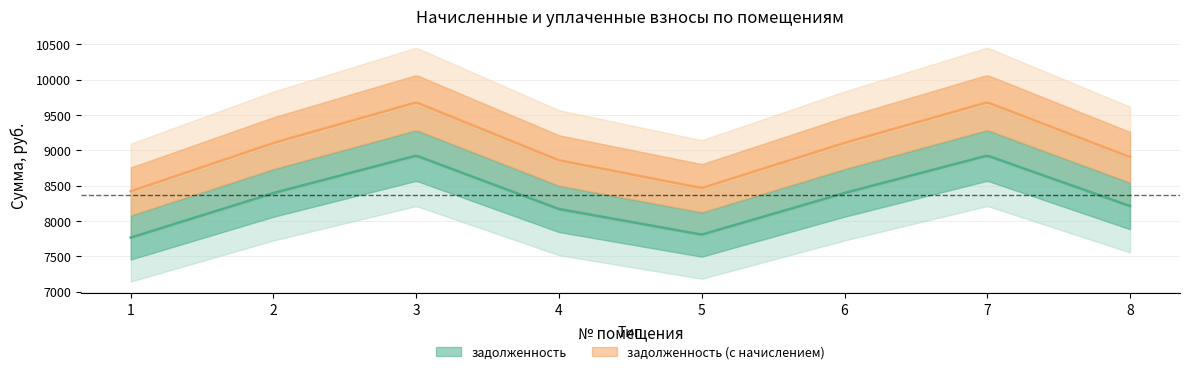

Which series has the largest range (max minus min)?

задолженность (с начислением)